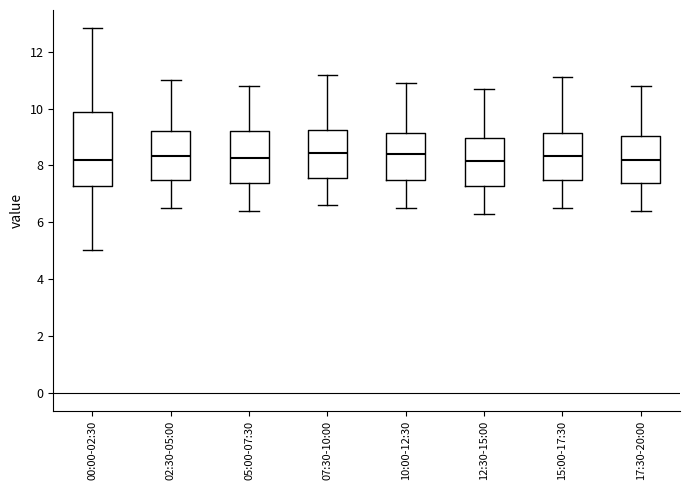

Which box is the tallest, from its lower edge to its upper edge?

00:00-02:30